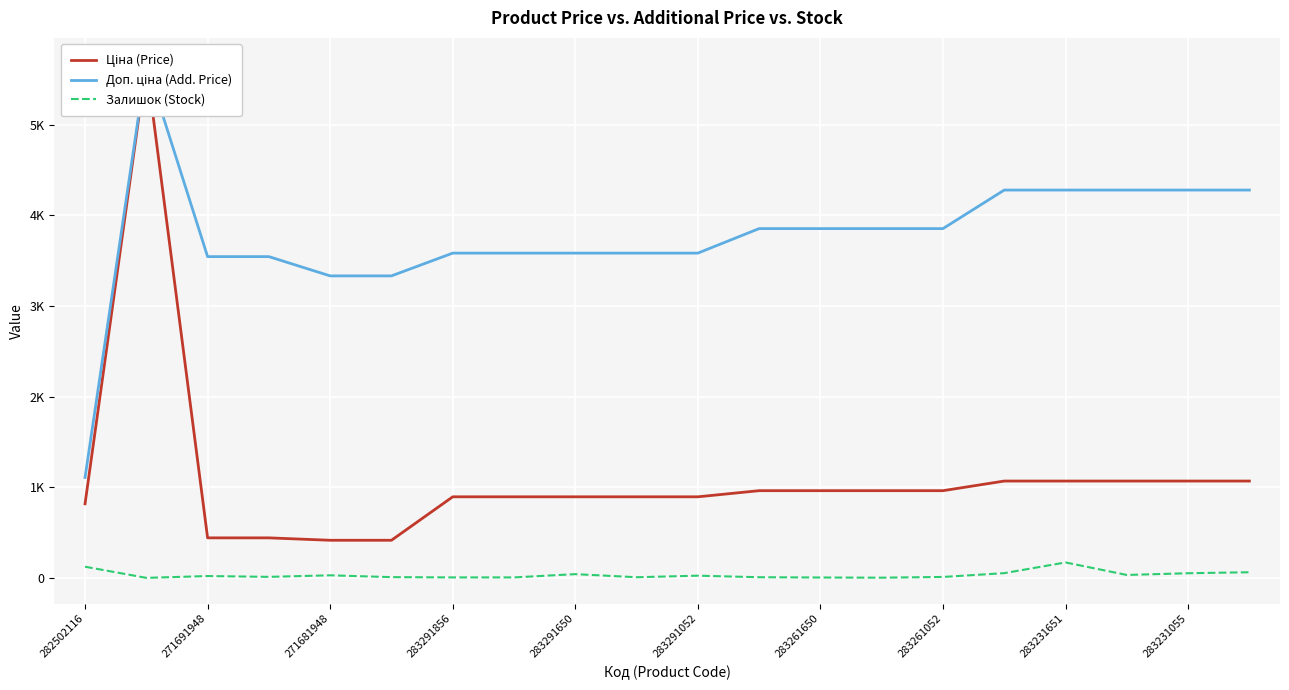

True or false: Доп. ціна (Add. Price) has a value of 5438.8 at 283291650.

False